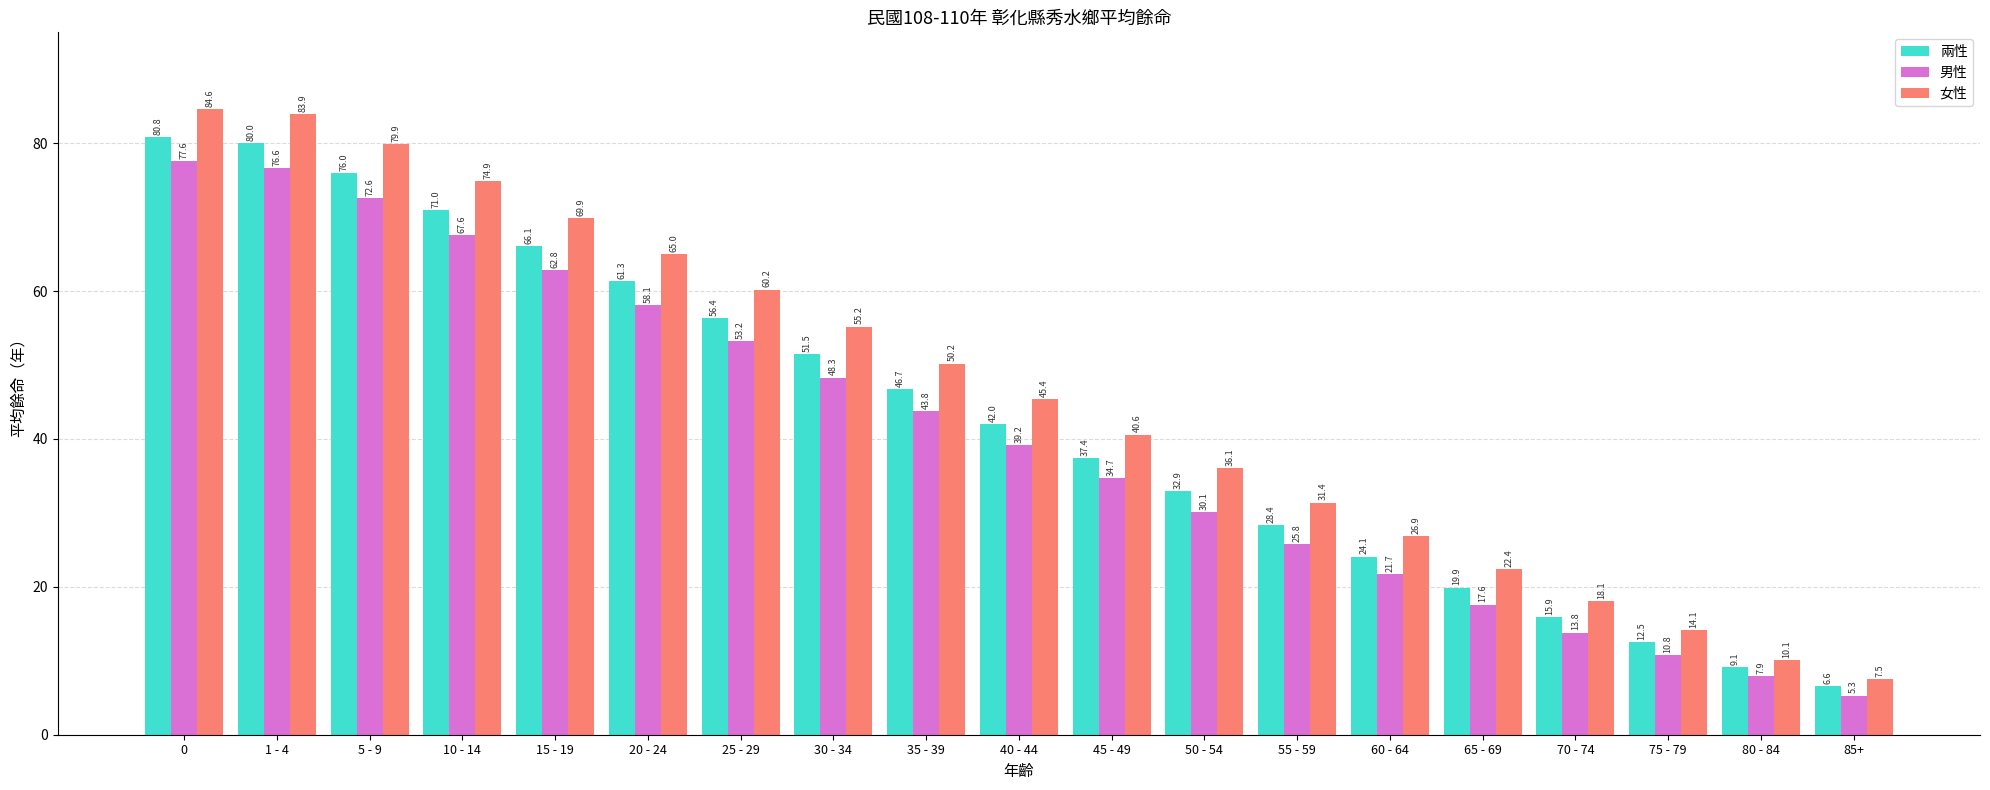

Between 1 - 4 and 40 - 44, which series saw the biggest shift?

女性